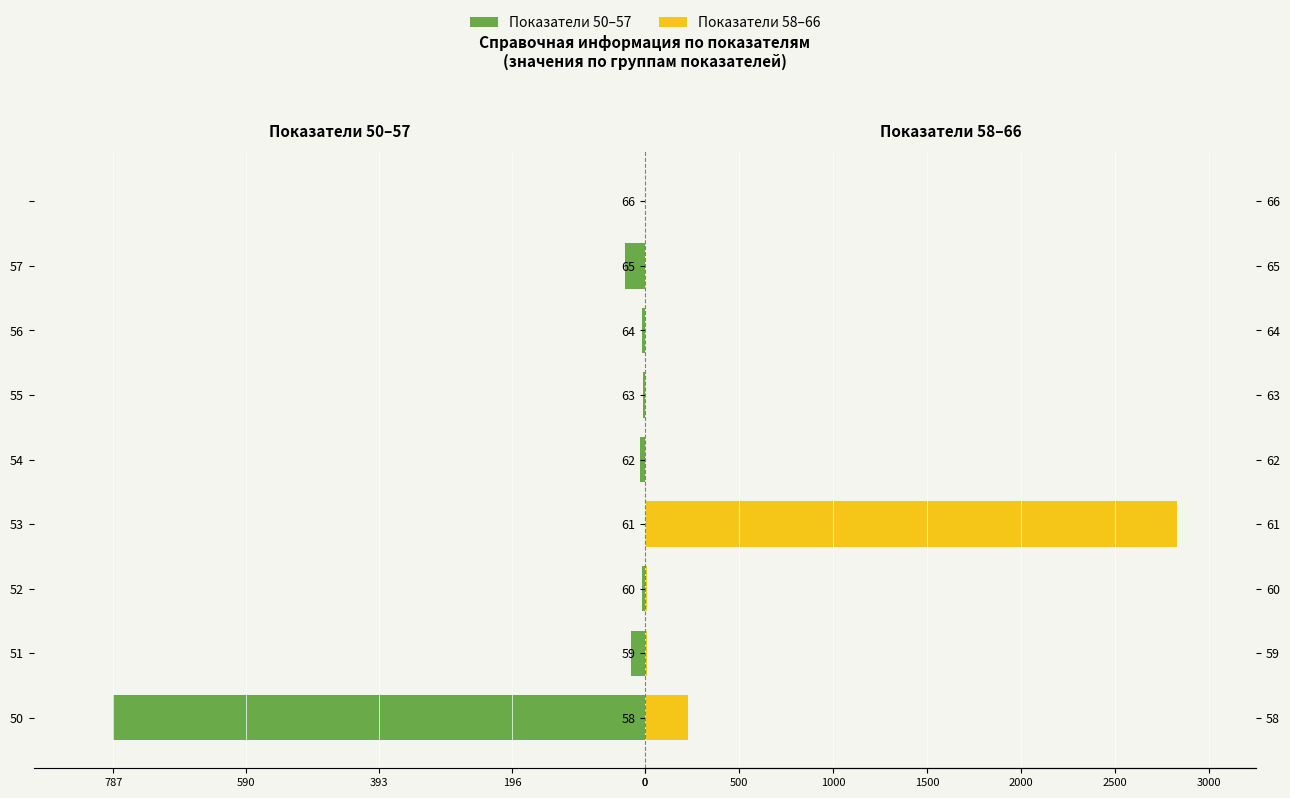

What is the value of the Группа 2 (пп. 58-66) bar at the 4th from the left?

2829